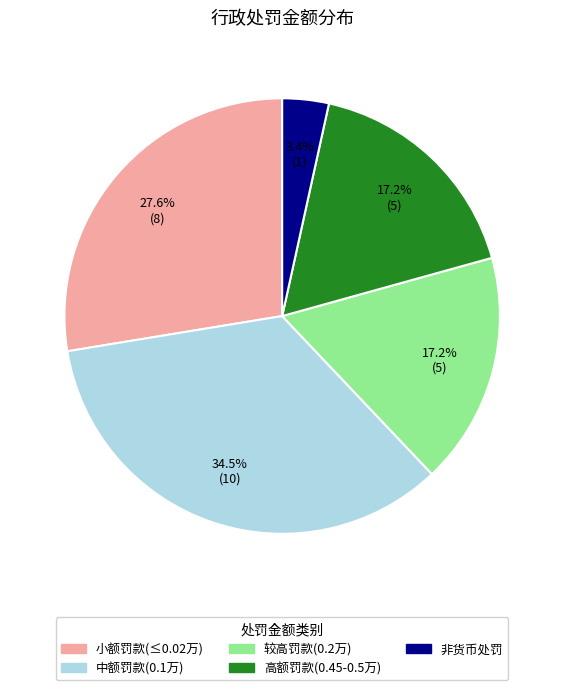

Does 非货币处罚 account for over 50% of the chart?

No